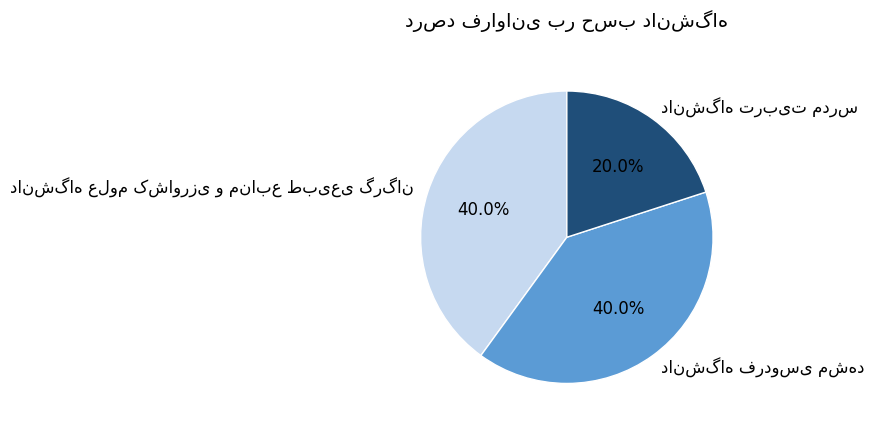

How many slices are in this pie chart?

3